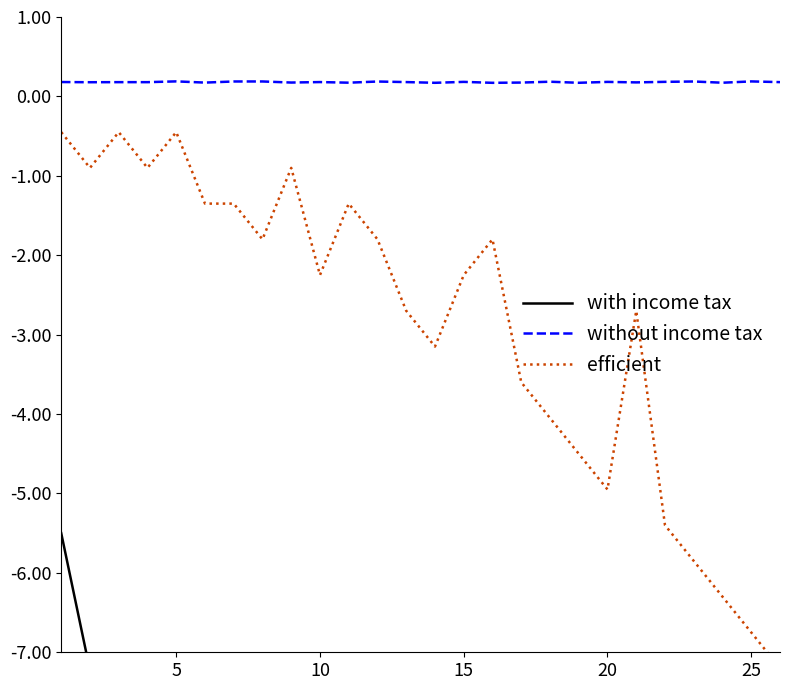

Reading right to left, what are all the values shown in this chart?

with income tax: -15.5	-15.4	-15.1	-15.1	-15.1	-15.1	-15.0	-14.9	-14.5	-14.4	-14.3	-13.9	-13.8	-13.5	-13.4	-13.0	-12.5	-12.4	-12.1	-10.5	-10.4	-9.5	-8.8	-8.0	-7.2	-5.5
without income tax: 0.2	0.2	0.2	0.2	0.2	0.2	0.2	0.2	0.2	0.2	0.2	0.2	0.2	0.2	0.2	0.2	0.2	0.2	0.2	0.2	0.2	0.2	0.2	0.2	0.2	0.2
efficient: -7.2	-6.8	-6.3	-5.9	-5.4	-2.7	-5.0	-4.5	-4.0	-3.6	-1.8	-2.2	-3.1	-2.7	-1.8	-1.4	-2.2	-0.9	-1.8	-1.4	-1.4	-0.5	-0.9	-0.5	-0.9	-0.5